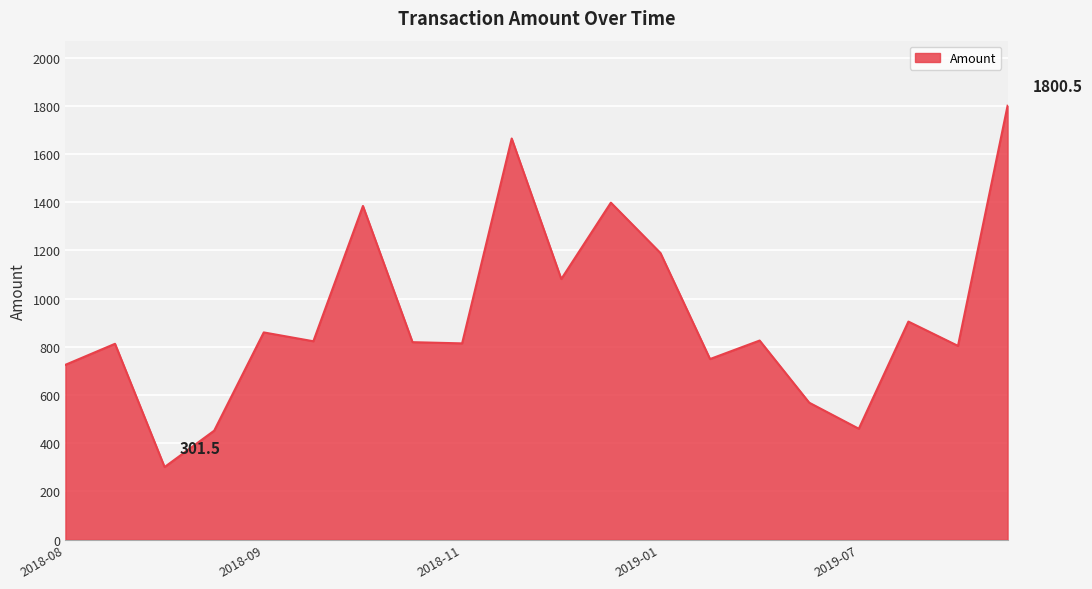

What is the difference between the maximum and minimum values?

1499.0